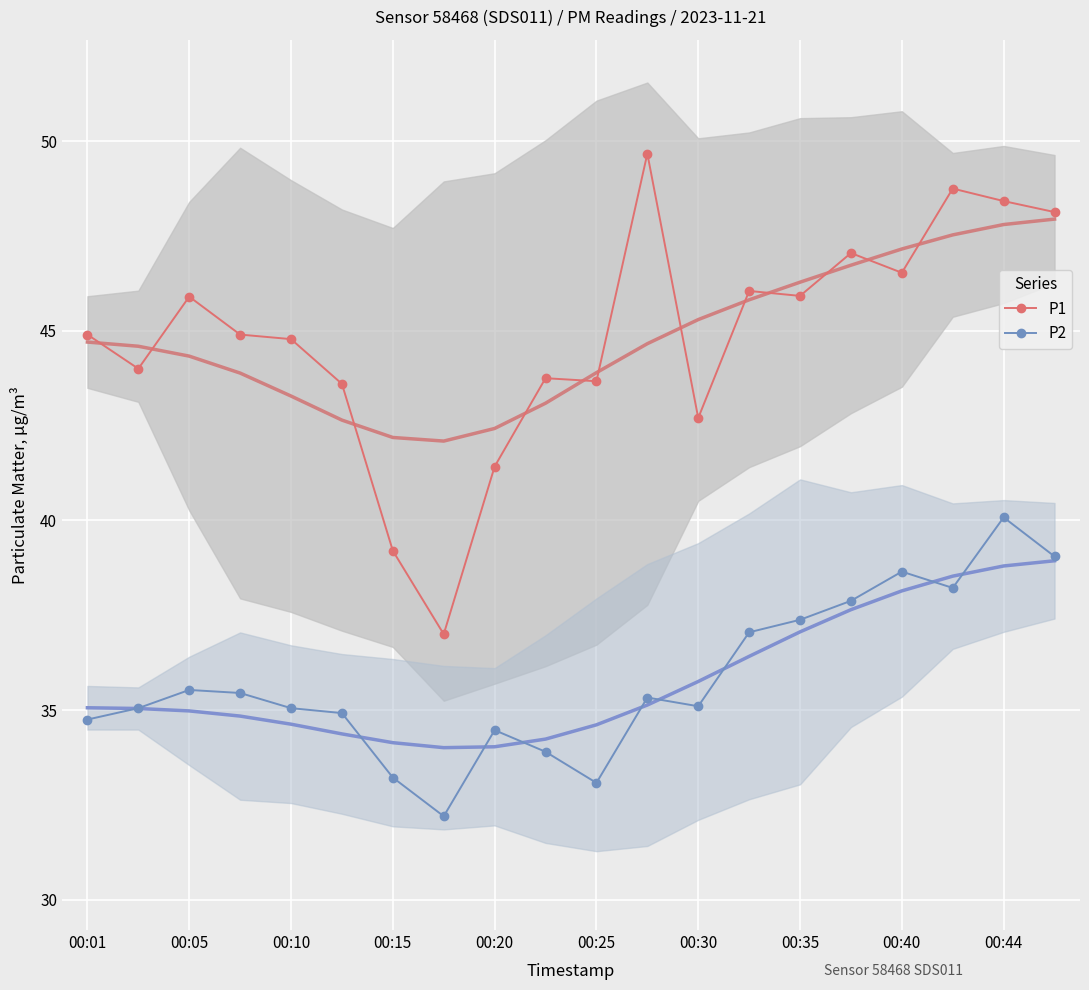

At how many categories does at least one series exceed 36?

20